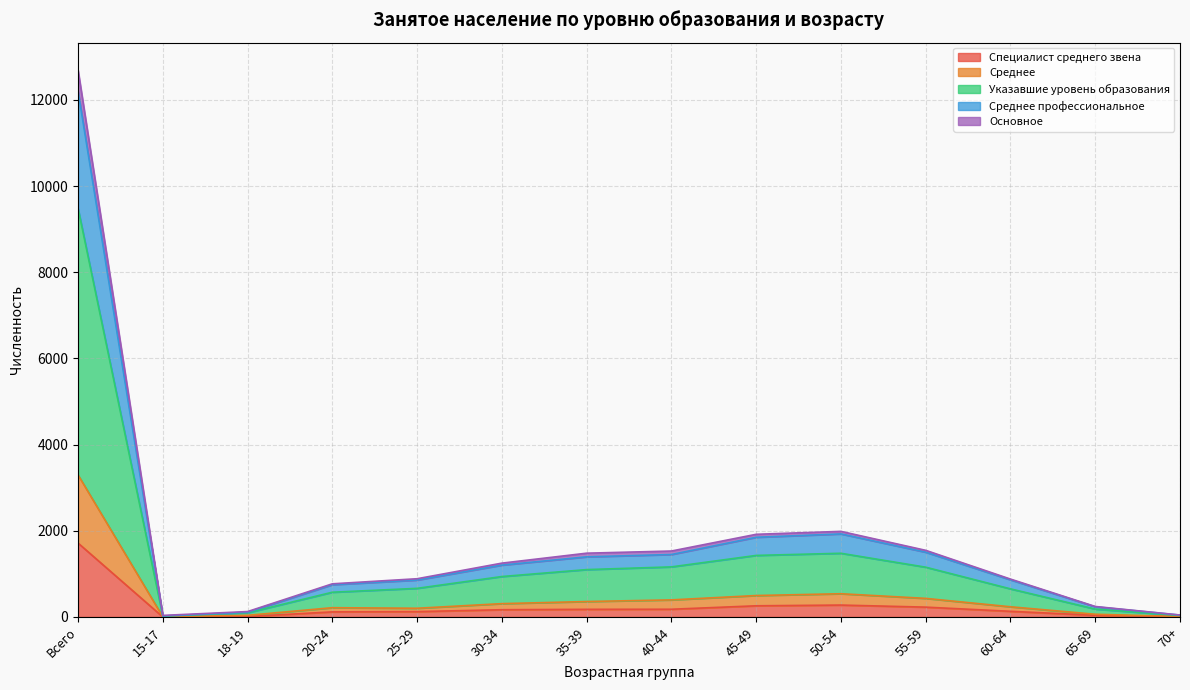

Which category has the highest value in the Специалист среднего звена series?

Всего